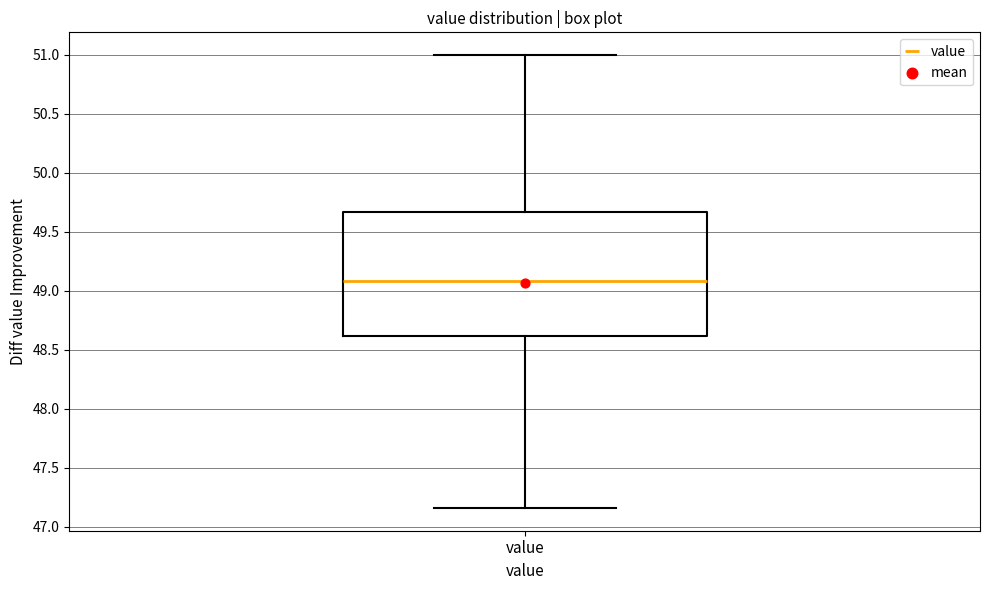

Transcribe this box plot: give where the median line is, the range the box spans, and where the two whiskers end, as read against the y-axis. The values are not printed on the chart, so give them approximately, as read against the axis.

median 49.10, box 48.60 to 49.65, whiskers 47.15 to 51.00